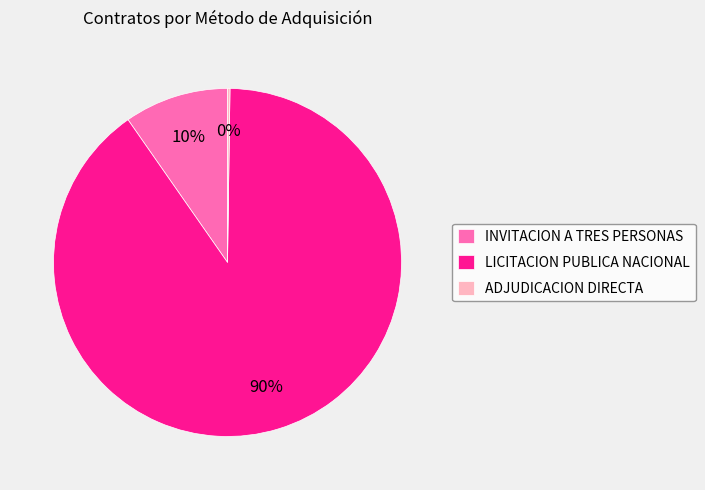

To the nearest percent, what portion does INVITACION A TRES PERSONAS represent?

10%